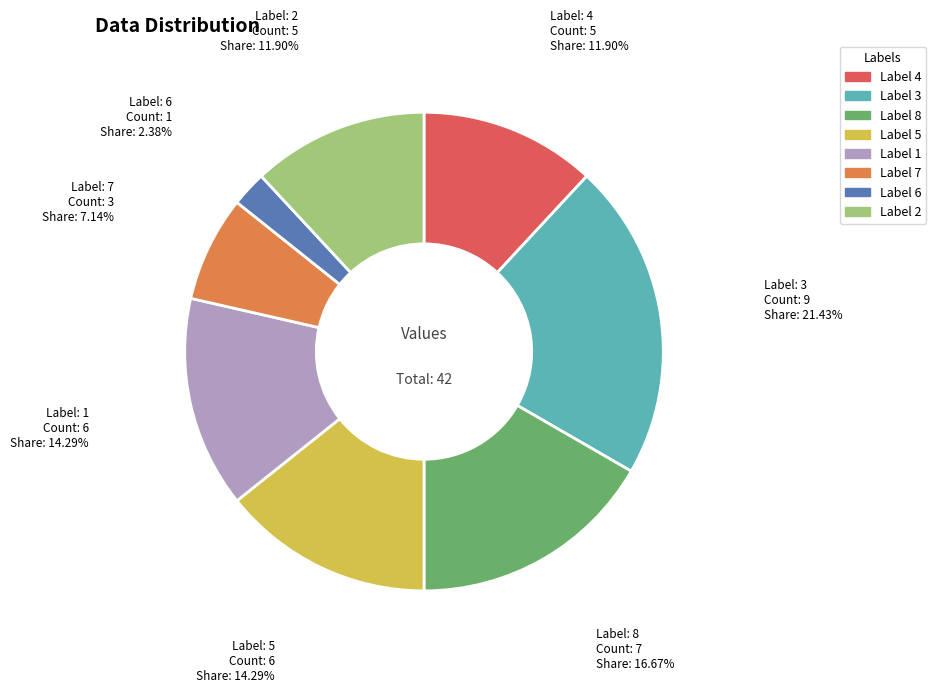

Is there a majority slice in this chart?

No